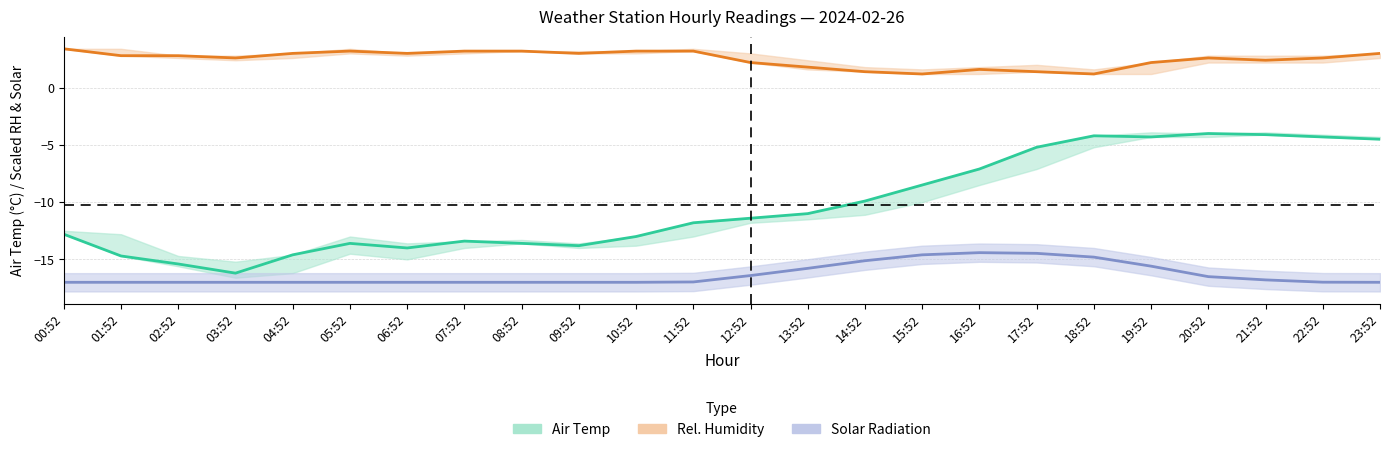

True or false: Air Temp has a value of -13.8 at 09:52.

True